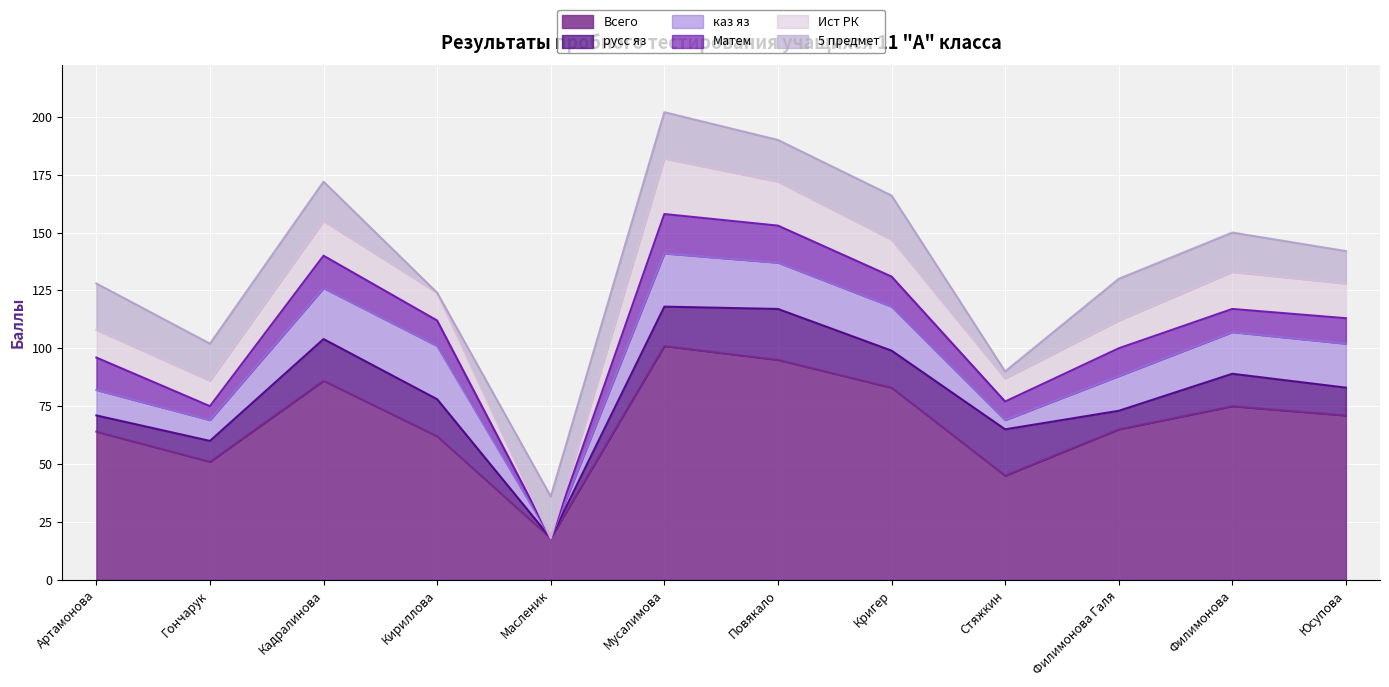

How many lines are shown in the chart?

6